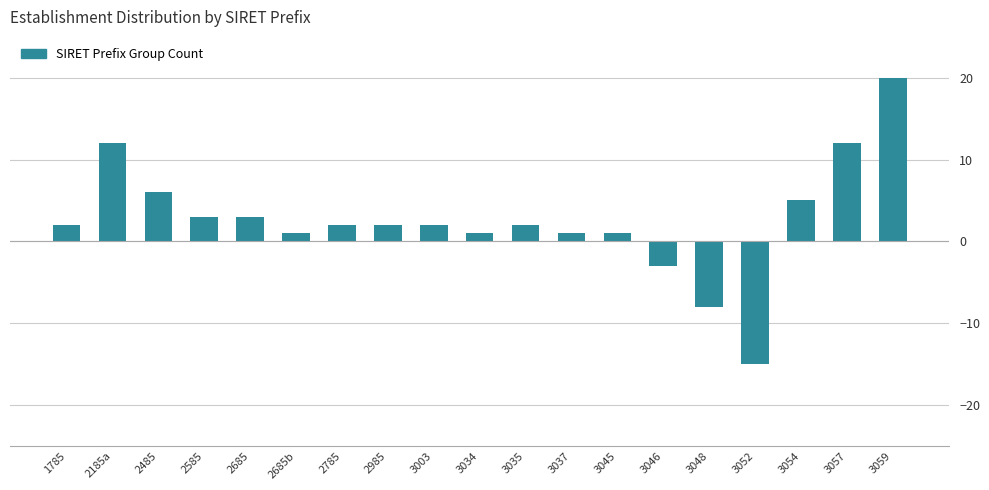

Reading left to right, extract all data points from this chart.

2	12	6	3	3	1	2	2	2	1	2	1	1	-3	-8	-15	5	12	20